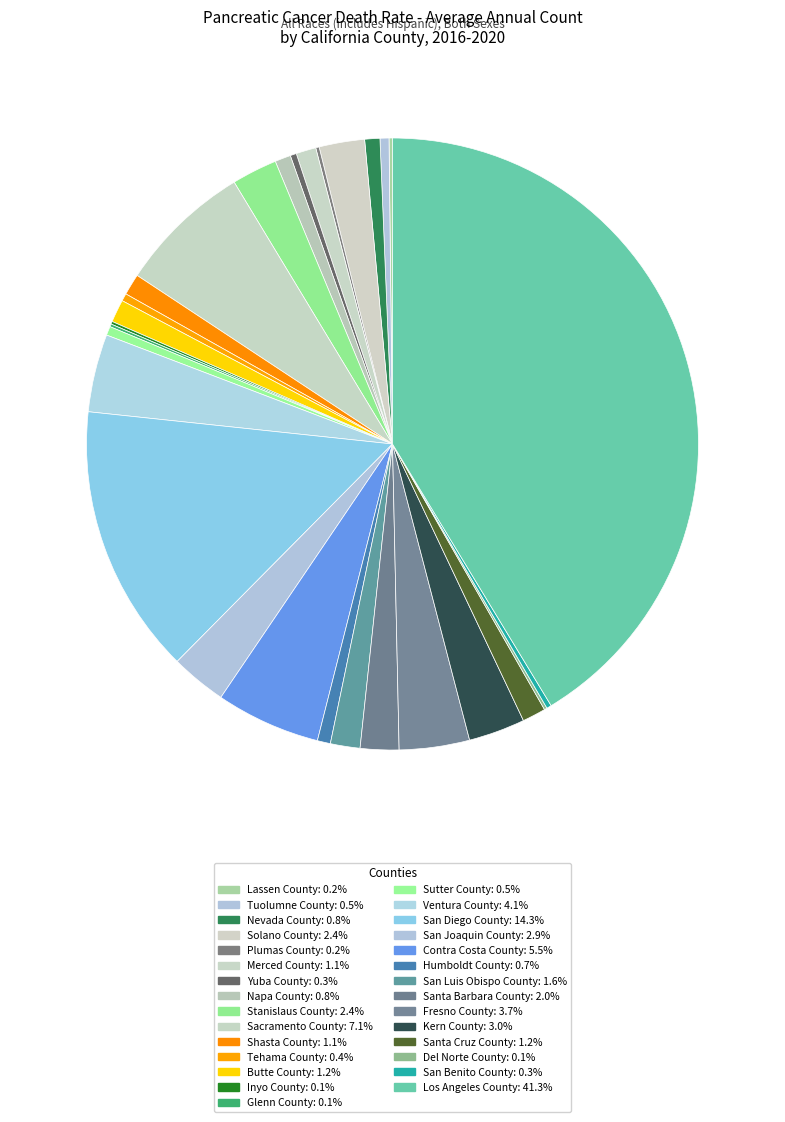

Combined, what portion of the pie is Nevada County and Tuolumne County?

1.3%